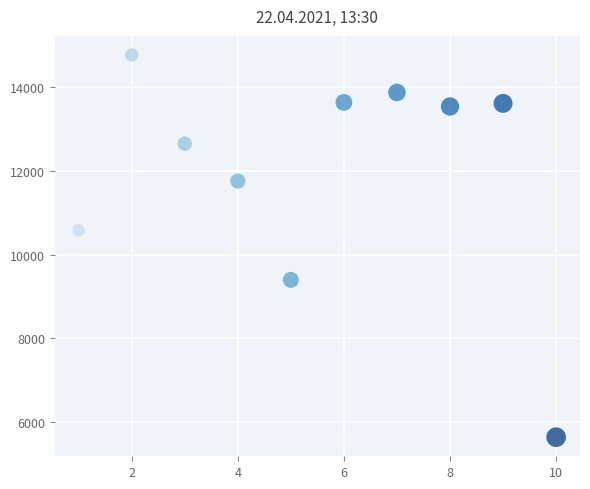

What Y value in the scatter plot is closest to 10203?

10581